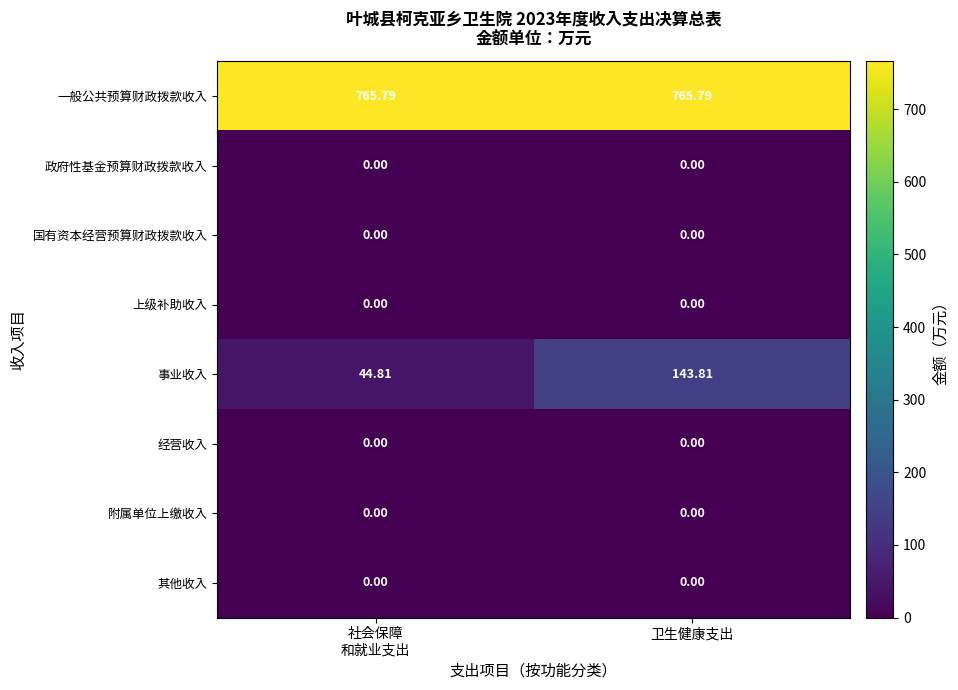

At which category is the sum across all series the highest?

卫生健康支出